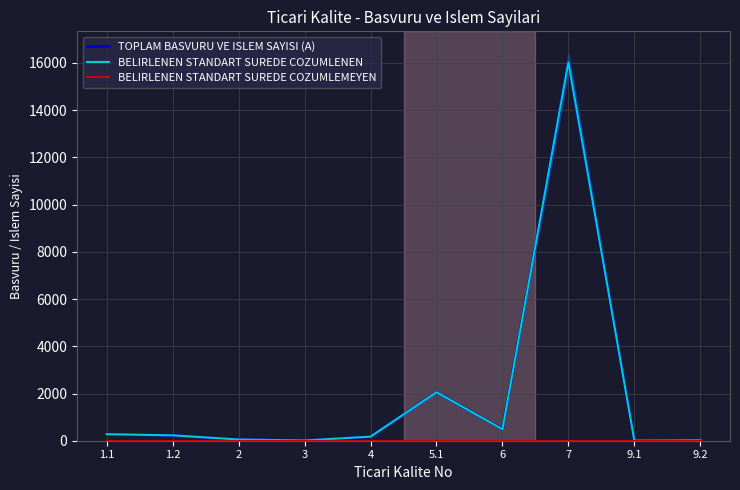

How many data points does each series have?

10